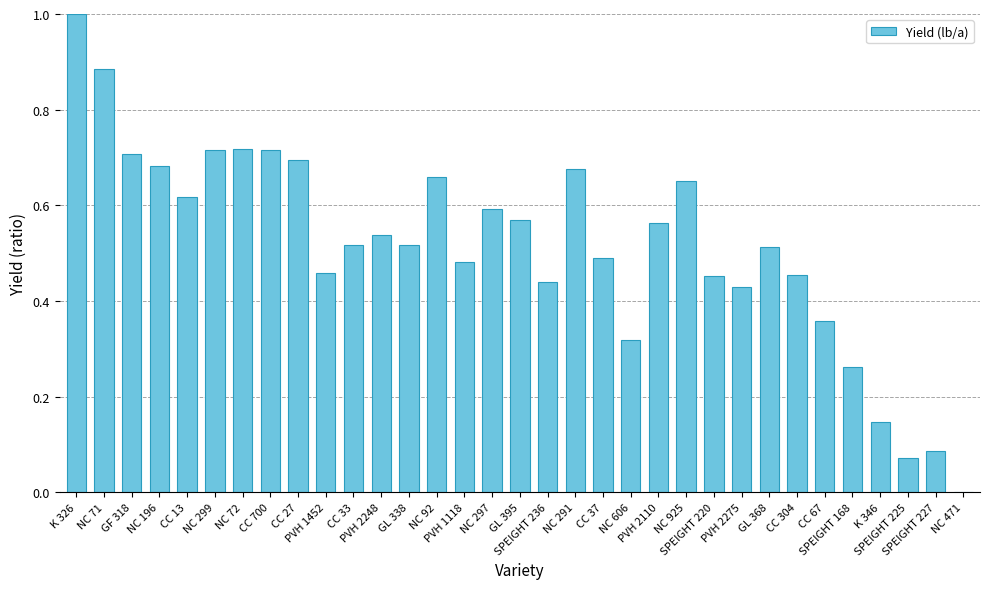

How many data points are above 0?

32